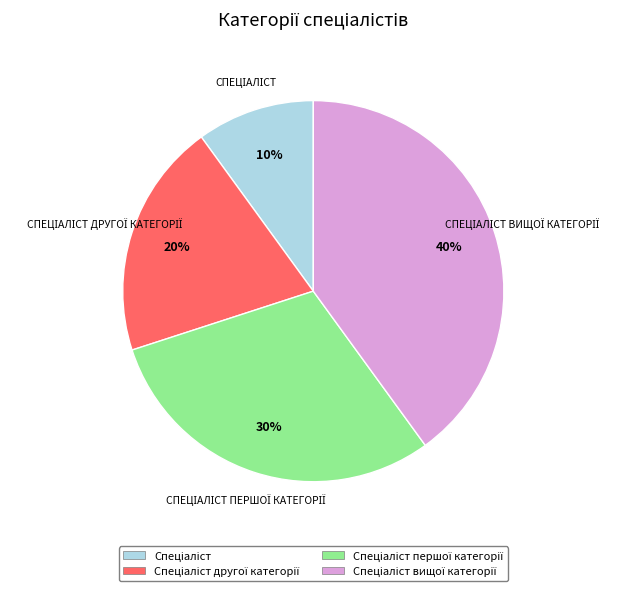

Is there a majority slice in this chart?

No